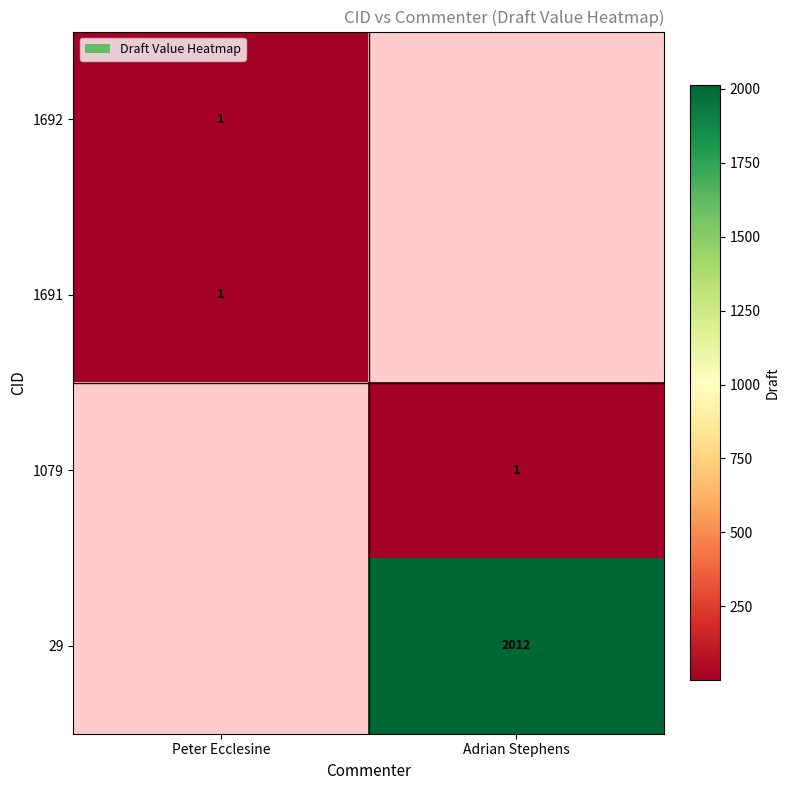

The 29 series shows 1024 at Adrian Stephens. True or false?

False